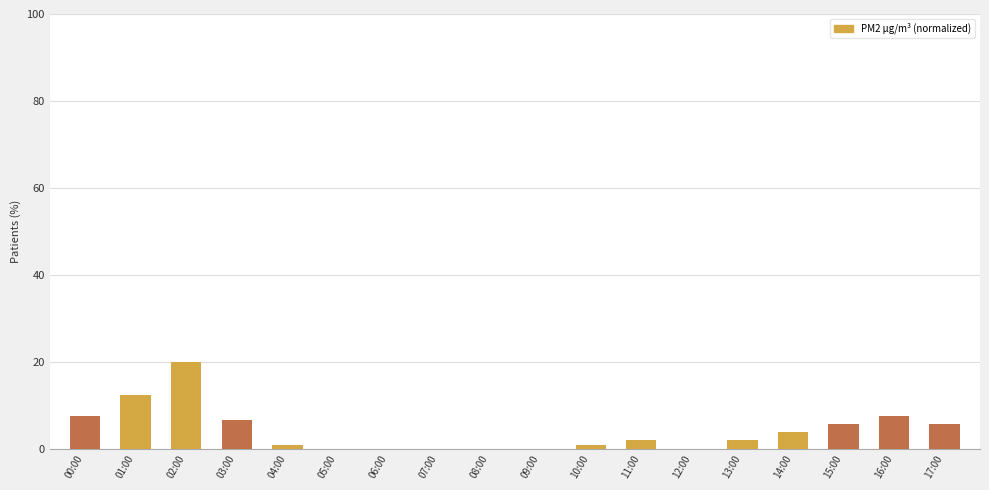

What is the maximum value shown in the chart?

20.0